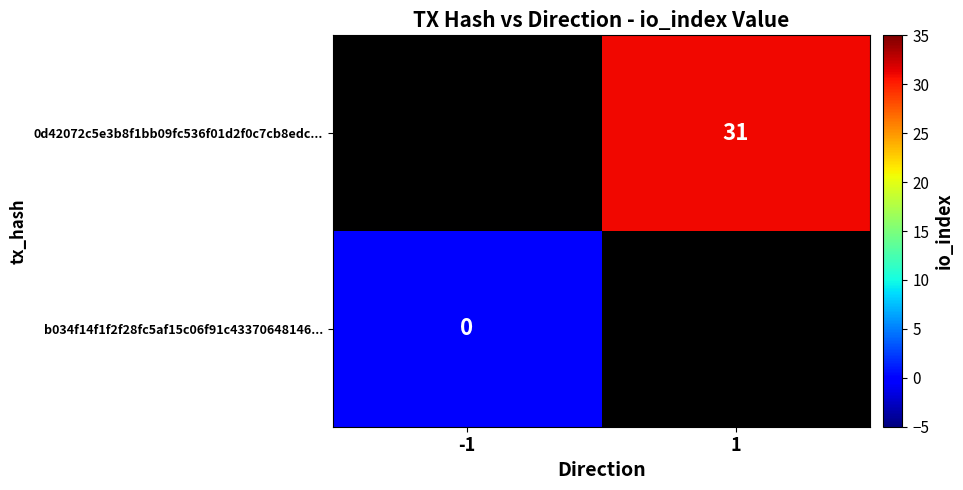

At which category does the chart reach its minimum across all series?

-1